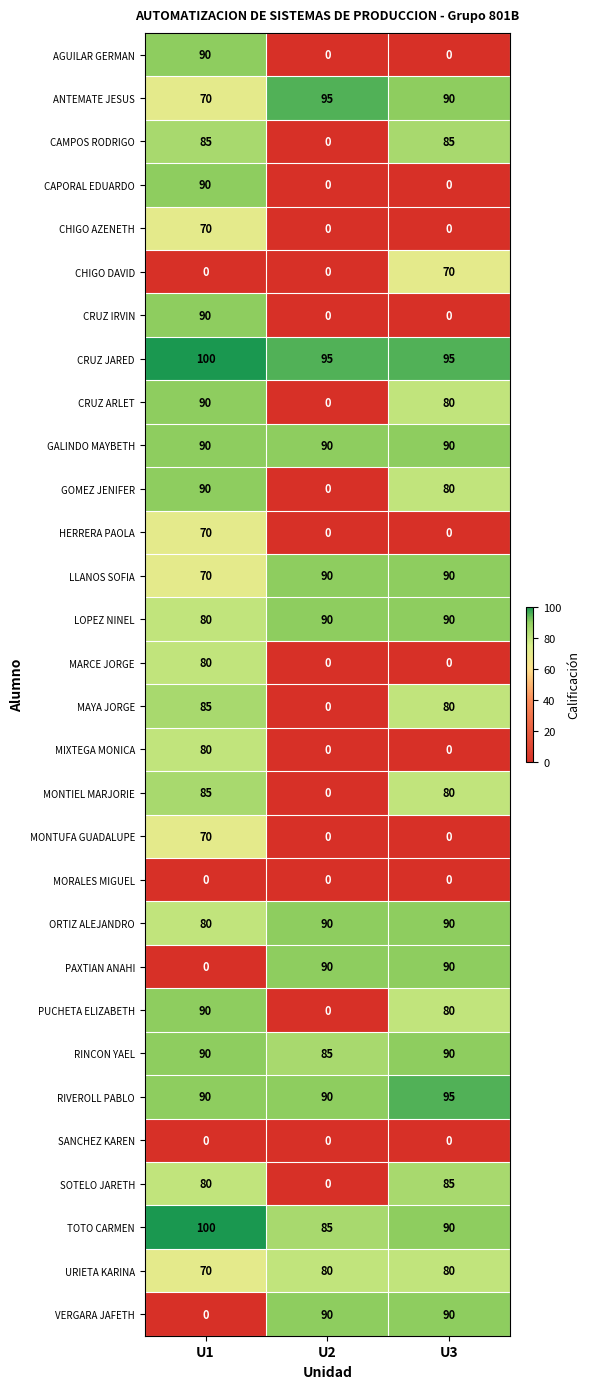

What is the minimum value for ORTIZ ALEJANDRO?

80